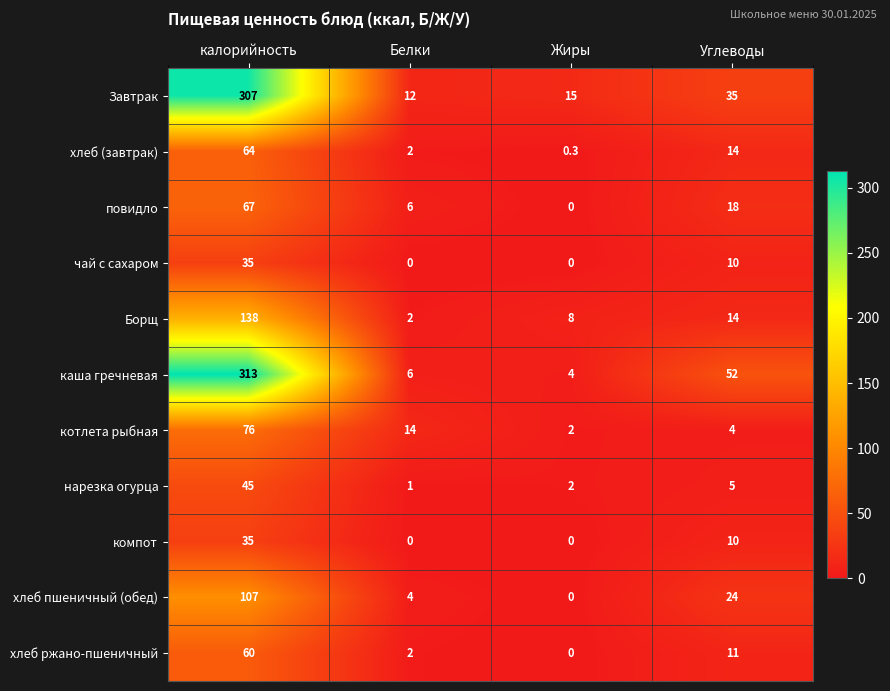

The value of каша гречневая at Белки is 6.0. True or false?

True